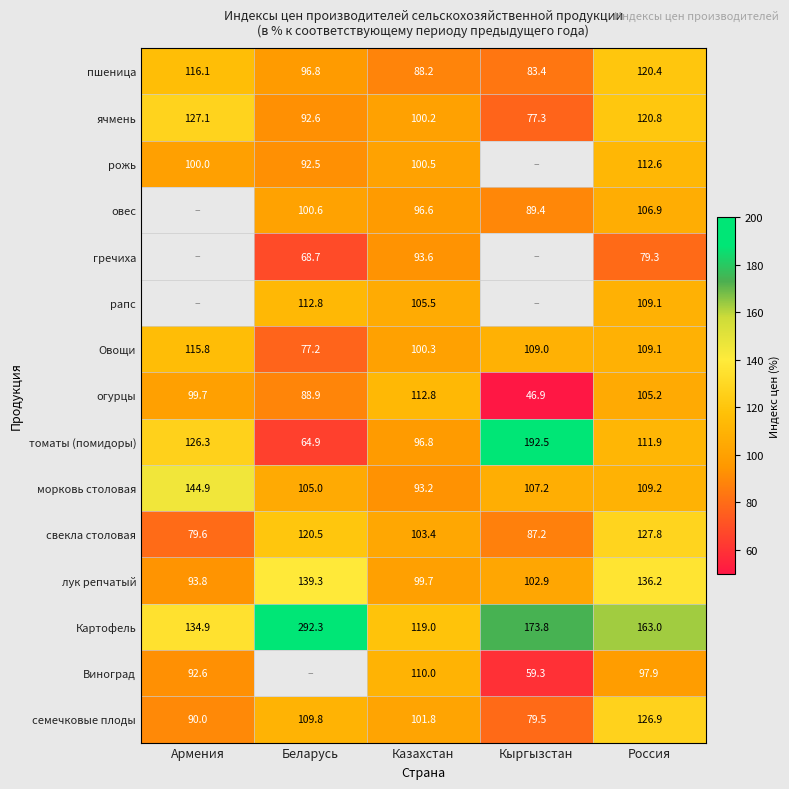

What is the spread (max minus min) of values at Россия?

83.7